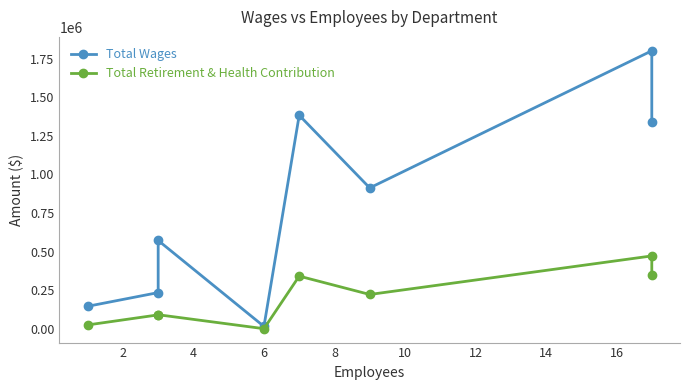

What is the value of the Total Retirement & Health Contribution point at the 7th from the left?

471858